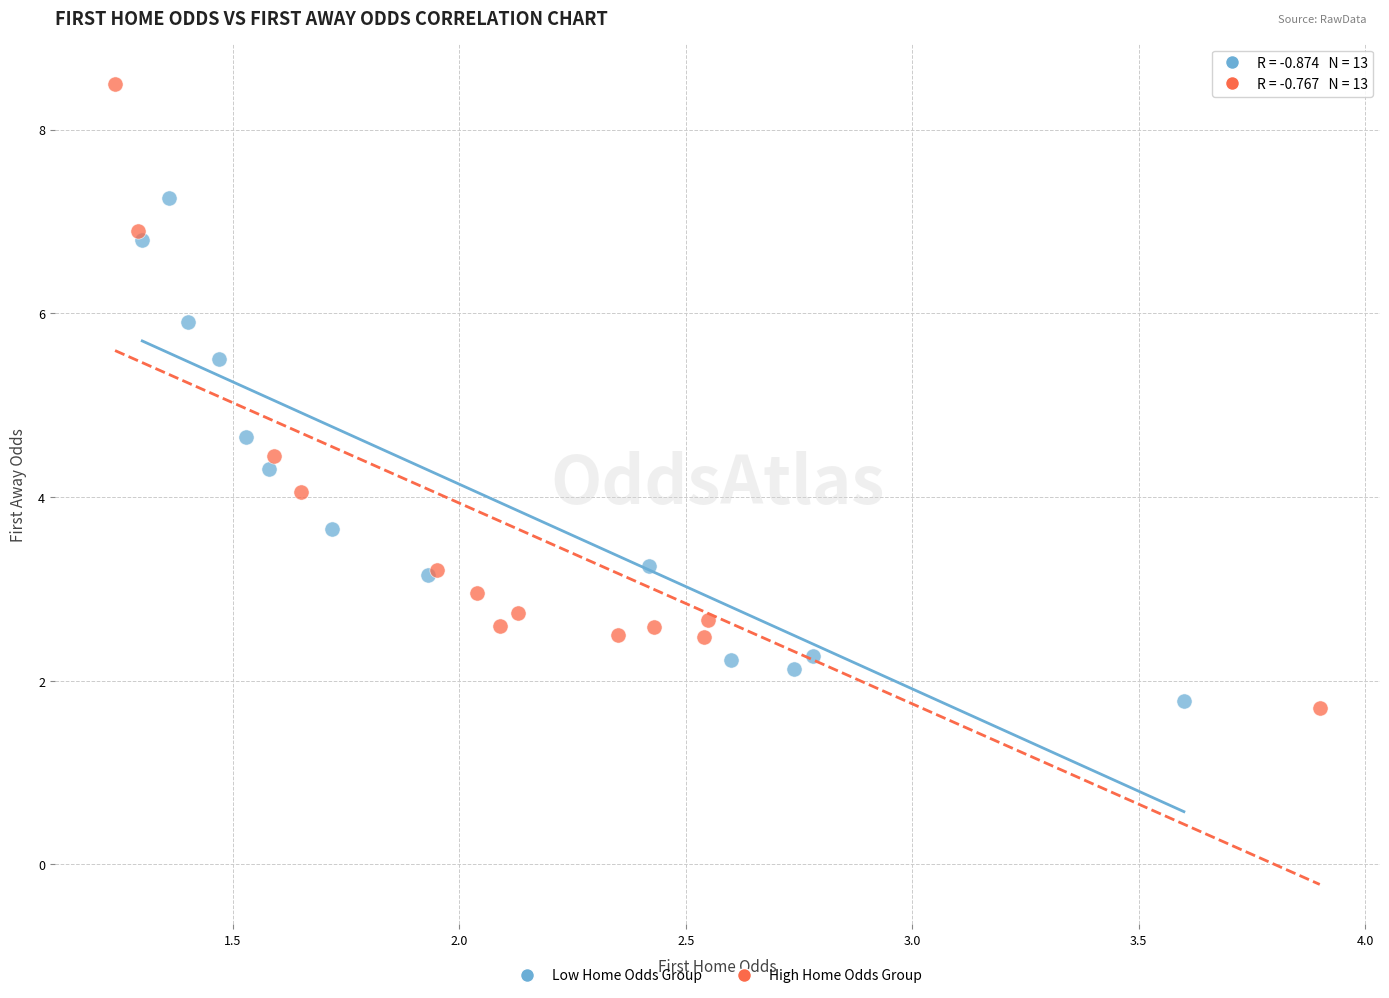

Which series contains the highest Y value?

High Home Odds Group